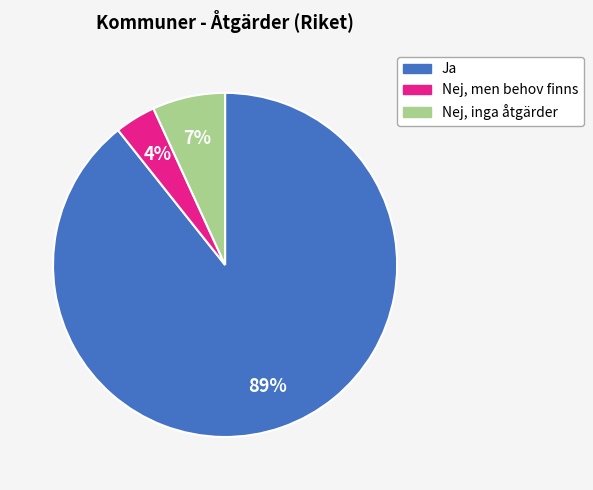

To the nearest percent, what is the difference between the largest and smallest slice percentages?

85%